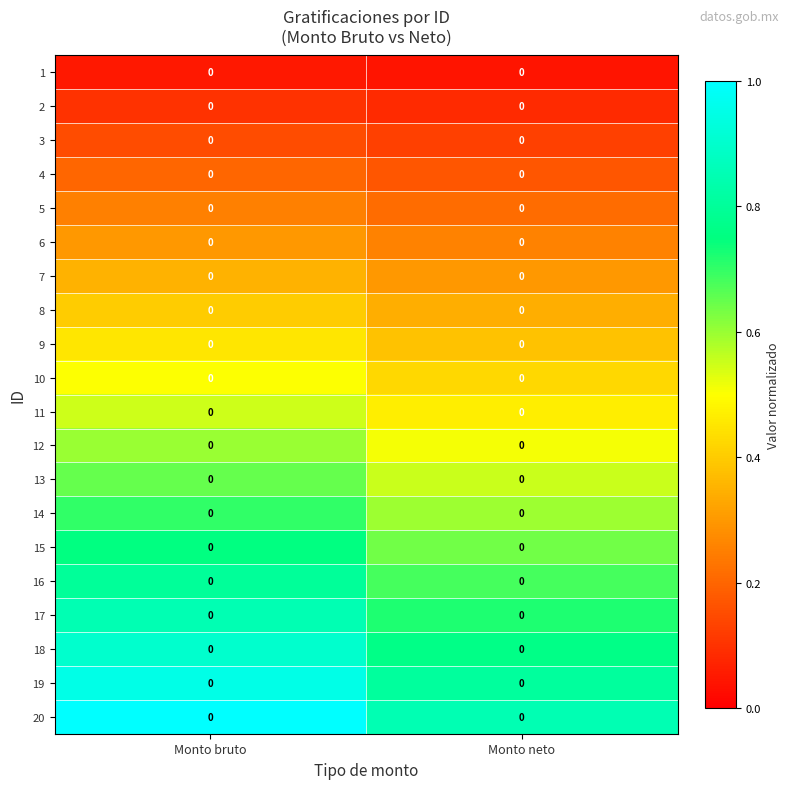

At which label is 2 closest to 0?

Monto neto